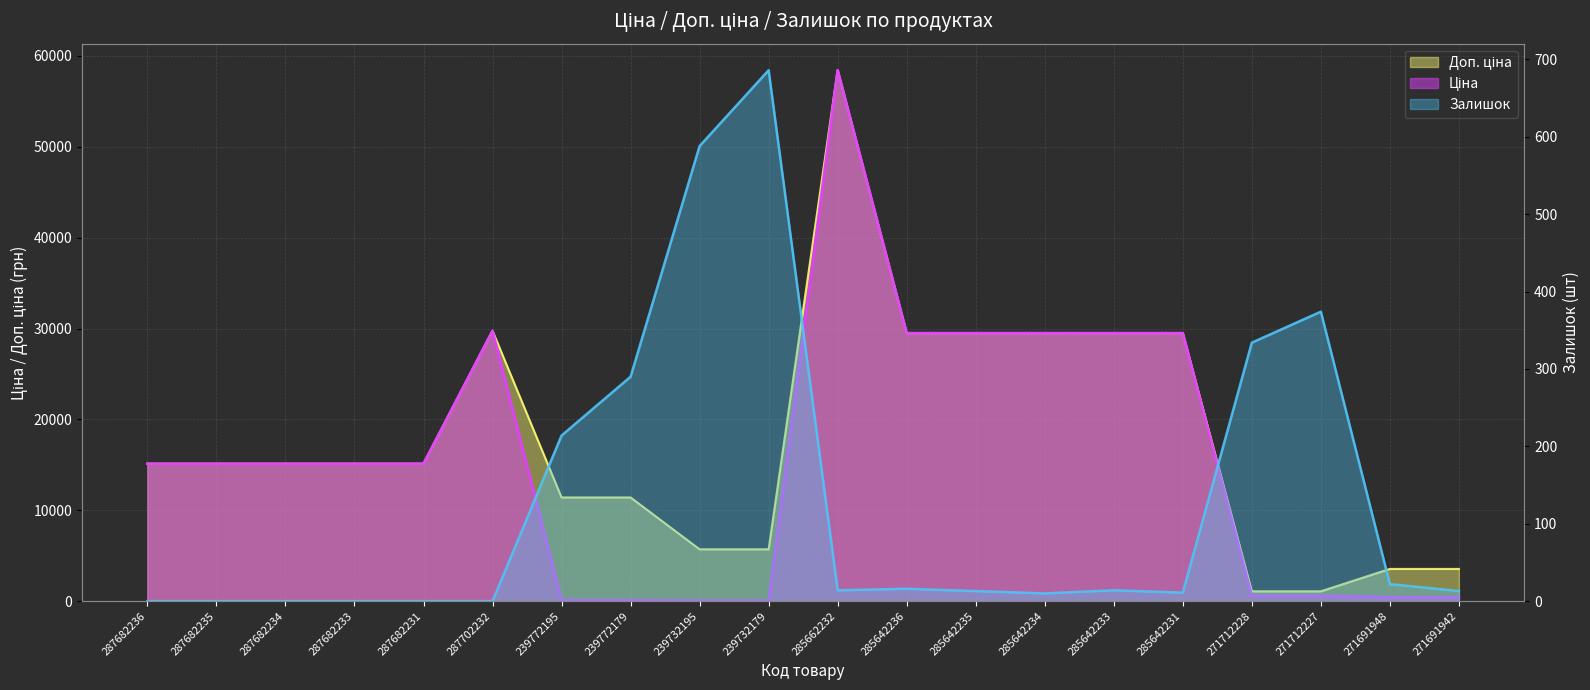

Reading right to left, what are all the values shown in this chart?

Ціна: 271691942=443.1	271691948=443.1	271712227=589.9	271712228=589.9	285642231=29491.5	285642233=29491.5	285642234=29491.5	285642235=29491.5	285642236=29491.5	285662232=58426.5	239732179=57.0	239732195=57.0	239772179=114.1	239772195=114.1	287702232=29747.2	287682231=15120.0	287682233=15120.0	287682234=15120.0	287682235=15120.0	287682236=15120.0
Доп. ціна: 271691942=3545.0	271691948=3545.0	271712227=1081.7	271712228=1081.7	285642231=29491.5	285642233=29491.5	285642234=29491.5	285642235=29491.5	285642236=29491.5	285662232=58426.5	239732179=5705.0	239732195=5705.0	239772179=11410.0	239772195=11410.0	287702232=29747.2	287682231=15120.0	287682233=15120.0	287682234=15120.0	287682235=15120.0	287682236=15120.0
Залишок: 271691942=13.0	271691948=22.0	271712227=374.0	271712228=334.0	285642231=11.0	285642233=14.0	285642234=10.0	285642235=13.0	285642236=16.0	285662232=14.0	239732179=686.0	239732195=588.0	239772179=290.0	239772195=214.0	287702232=0.0	287682231=0.0	287682233=0.0	287682234=0.0	287682235=0.0	287682236=0.0